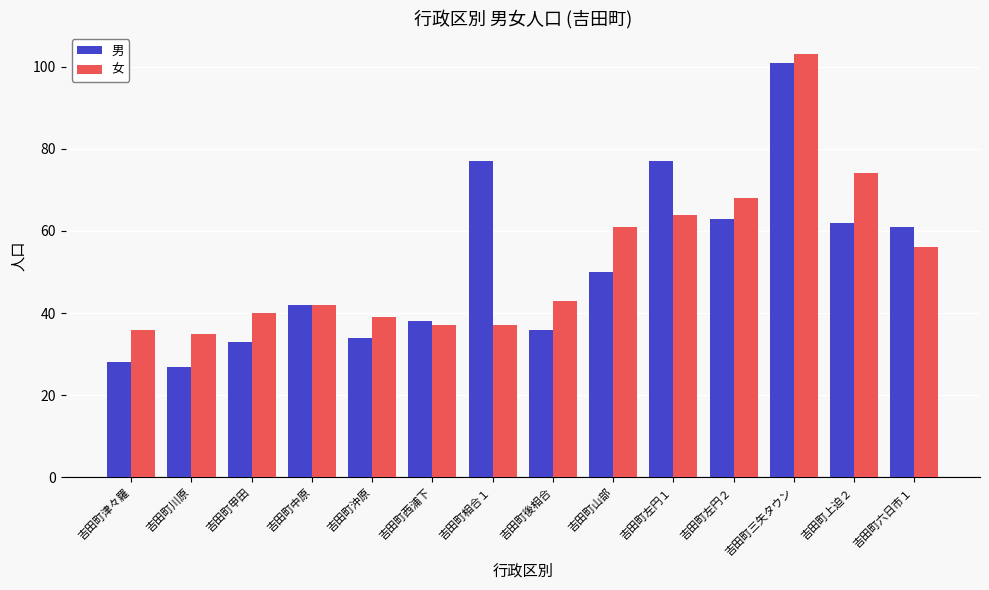

How many data points in 男 are less than 50?

7